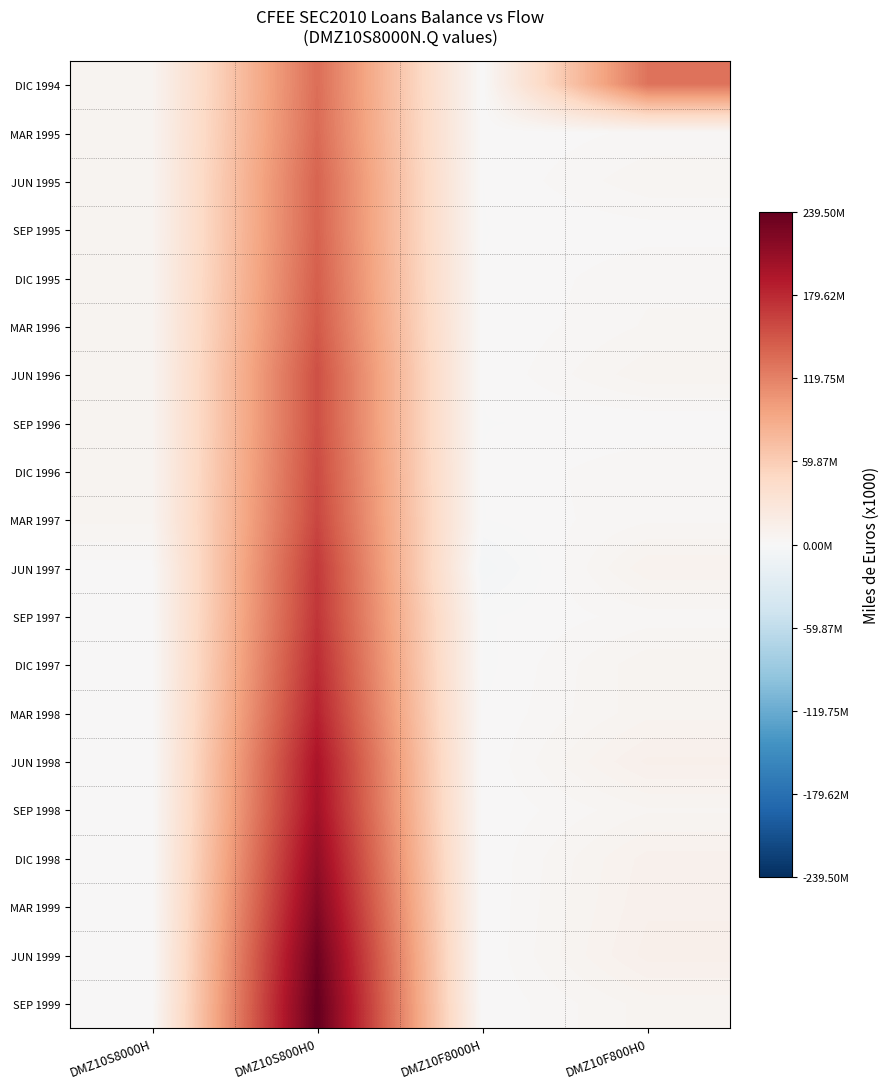

Reading right to left, transcribe all the data shown in this chart.

DIC 1994: DMZ10F800H0=129679229	DMZ10F8000H=0	DMZ10S800H0=133262620	DMZ10S8000H=6314153
MAR 1995: DMZ10F800H0=2369097	DMZ10F8000H=93854	DMZ10S800H0=135302385	DMZ10S8000H=6408007
JUN 1995: DMZ10F800H0=5162779	DMZ10F8000H=-44852	DMZ10S800H0=140102196	DMZ10S8000H=6363154
SEP 1995: DMZ10F800H0=1056769	DMZ10F8000H=-59847	DMZ10S800H0=140804805	DMZ10S8000H=6303307
DIC 1995: DMZ10F800H0=3311504	DMZ10F8000H=282	DMZ10S800H0=143546481	DMZ10S8000H=6303590
MAR 1996: DMZ10F800H0=3994130	DMZ10F8000H=-25127	DMZ10S800H0=147255215	DMZ10S8000H=6278463
JUN 1996: DMZ10F800H0=6971385	DMZ10F8000H=-29157	DMZ10S800H0=153701342	DMZ10S8000H=6249306
SEP 1996: DMZ10F800H0=214256	DMZ10F8000H=-41420	DMZ10S800H0=153623373	DMZ10S8000H=6207886
DIC 1996: DMZ10F800H0=3622618	DMZ10F8000H=258	DMZ10S800H0=156814092	DMZ10S8000H=6208144
MAR 1997: DMZ10F800H0=3380186	DMZ10F8000H=-89654	DMZ10S800H0=159971418	DMZ10S8000H=6118491
JUN 1997: DMZ10F800H0=8984038	DMZ10F8000H=-5110648	DMZ10S800H0=168709654	DMZ10S8000H=1007843
SEP 1997: DMZ10F800H0=2739480	DMZ10F8000H=-280312	DMZ10S800H0=171244934	DMZ10S8000H=727531
DIC 1997: DMZ10F800H0=7018743	DMZ10F8000H=-727531	DMZ10S800H0=177871676	DMZ10S8000H=0
MAR 1998: DMZ10F800H0=6847058	DMZ10F8000H=0	DMZ10S800H0=184505856	DMZ10S8000H=0
JUN 1998: DMZ10F800H0=11708195	DMZ10F8000H=0	DMZ10S800H0=196003556	DMZ10S8000H=0
SEP 1998: DMZ10F800H0=5334485	DMZ10F8000H=0	DMZ10S800H0=200744999	DMZ10S8000H=0
DIC 1998: DMZ10F800H0=10137955	DMZ10F8000H=0	DMZ10S800H0=210580028	DMZ10S8000H=0
MAR 1999: DMZ10F800H0=10893278	DMZ10F8000H=0	DMZ10S800H0=221363474	DMZ10S8000H=0
JUN 1999: DMZ10F800H0=11991060	DMZ10F8000H=0	DMZ10S800H0=233244644	DMZ10S8000H=0
SEP 1999: DMZ10F800H0=6447955	DMZ10F8000H=0	DMZ10S800H0=239495023	DMZ10S8000H=0